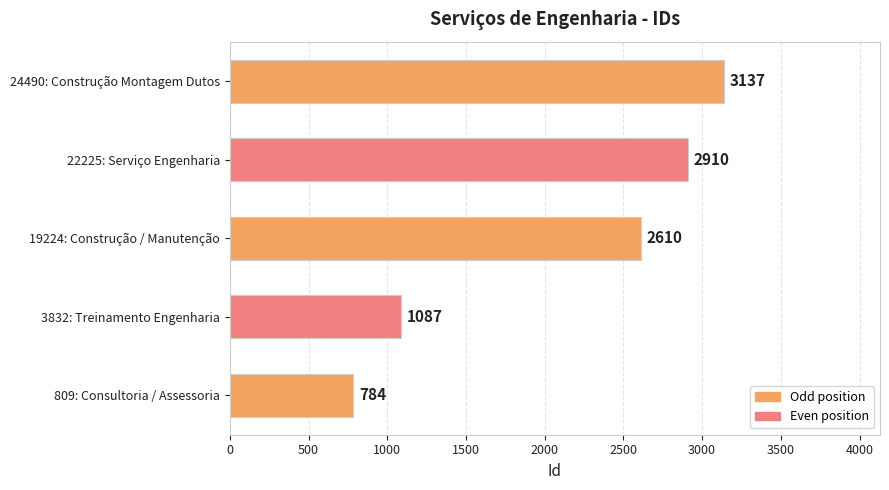

The value at 24490: Construção Montagem Dutos is 4588. True or false?

False